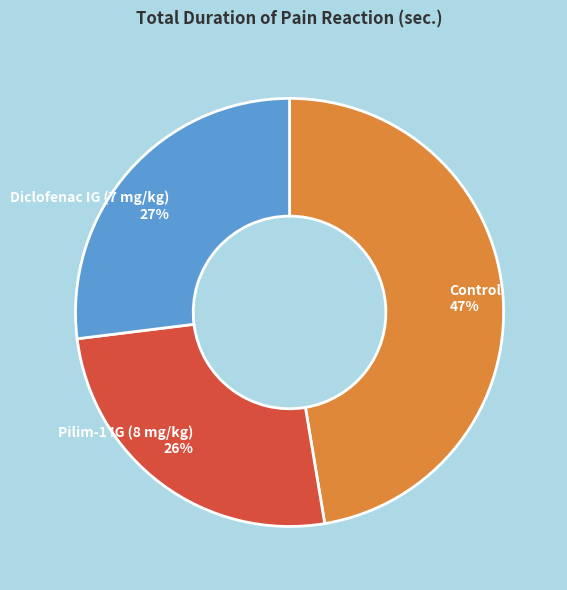

Does any single category account for the majority?

No